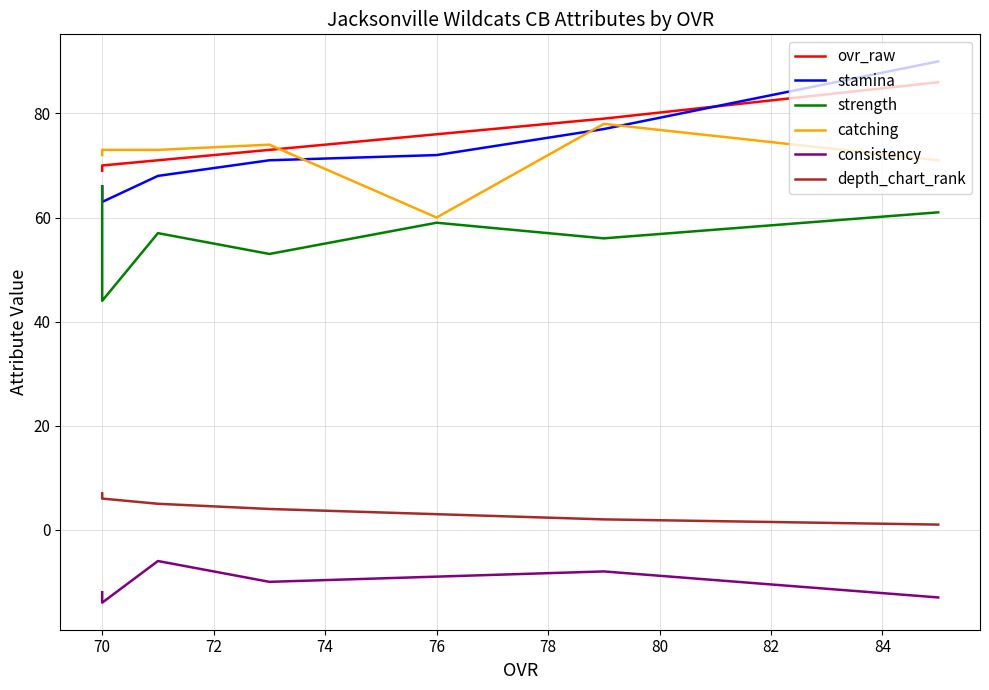

The value of ovr_raw at 76 is 21. True or false?

False